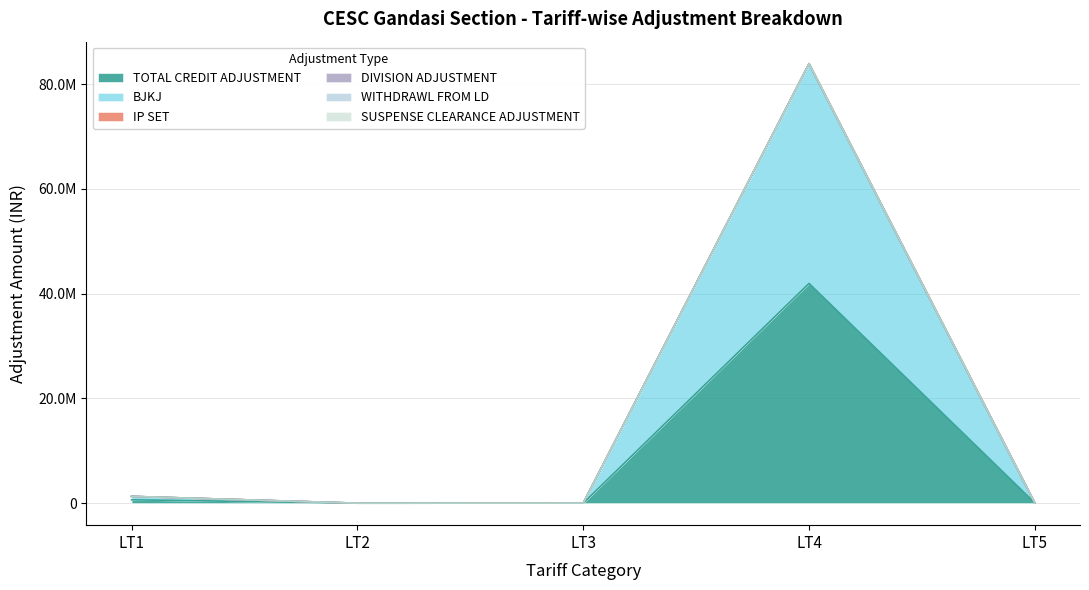

What is the difference between the highest and lowest values at LT1?

649381.0